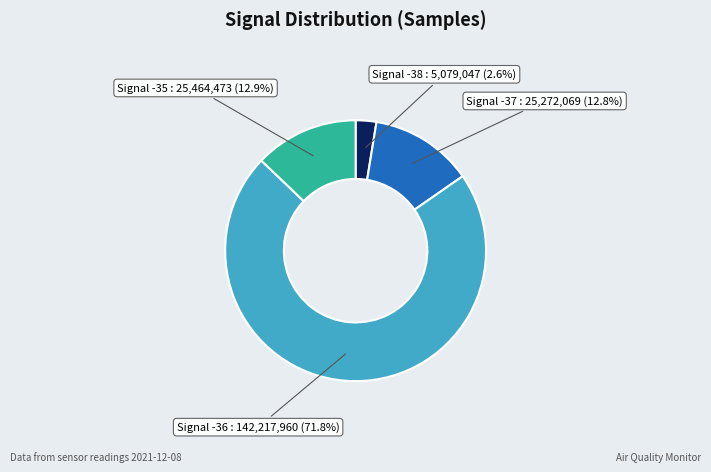

Does any single category account for the majority?

Yes